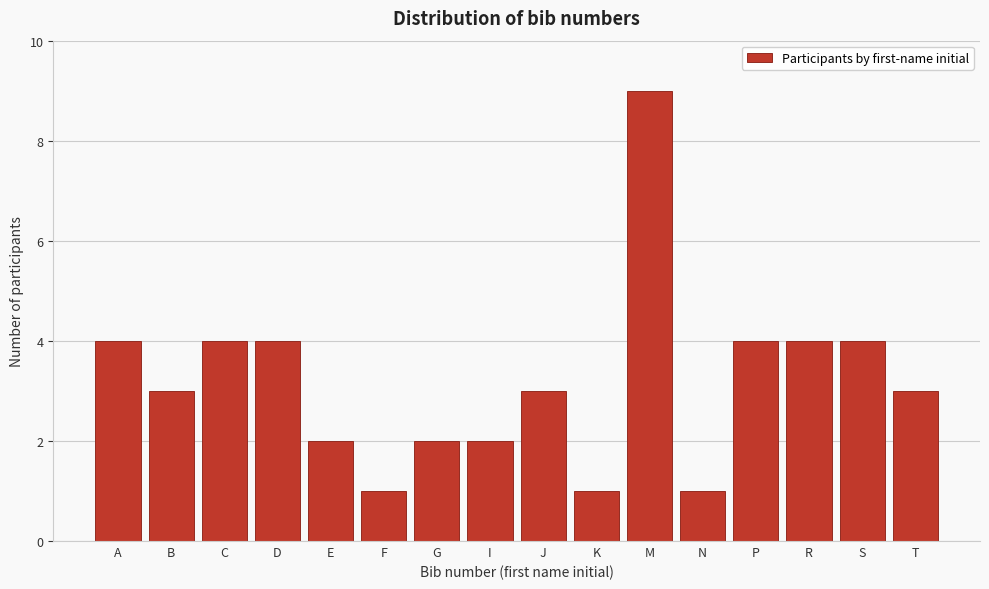

Reading left to right, list all the values displayed in this chart.

A=4	B=3	C=4	D=4	E=2	F=1	G=2	I=2	J=3	K=1	M=9	N=1	P=4	R=4	S=4	T=3